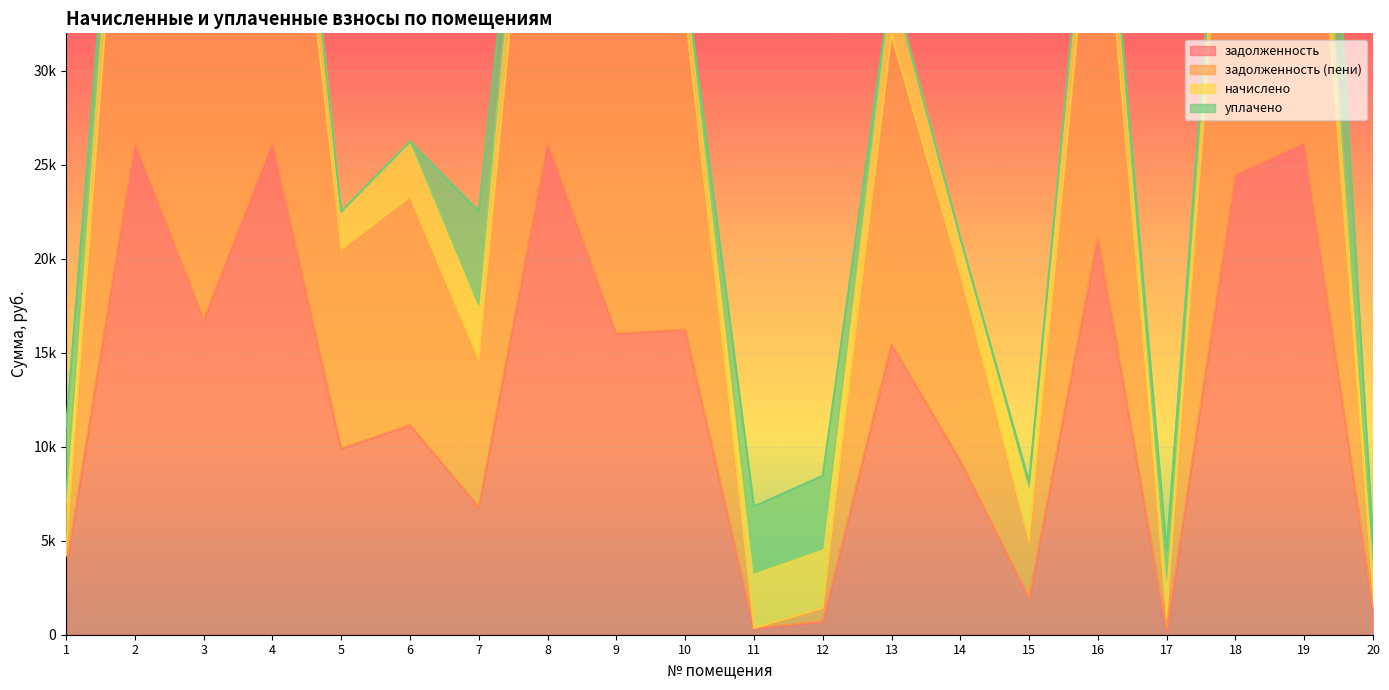

List the labels in order of задолженность value, largest first.

2, 4, 8, 19, 18, 16, 3, 10, 9, 13, 6, 5, 14, 7, 1, 15, 20, 12, 11, 17